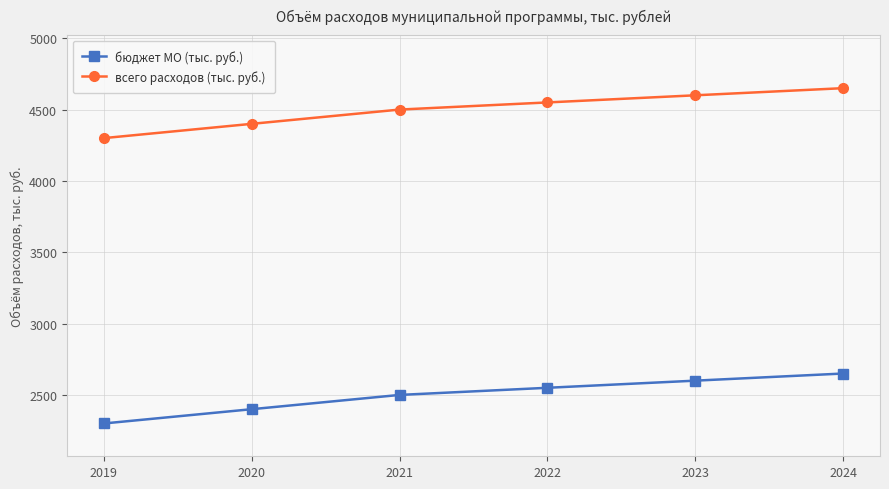

What is the lowest value of the бюджет МО (тыс. руб.) series?

2300